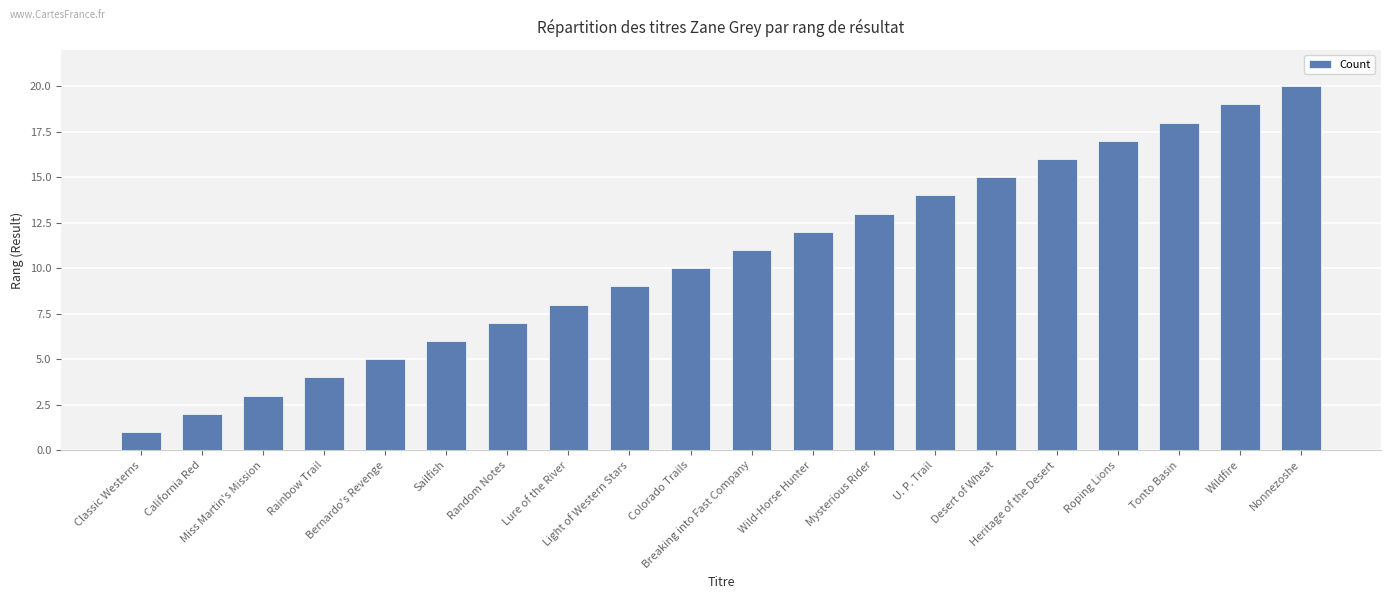

Approximately how many times larger is the value at Miss Martin's Mission compared to Desert of Wheat?

0.2